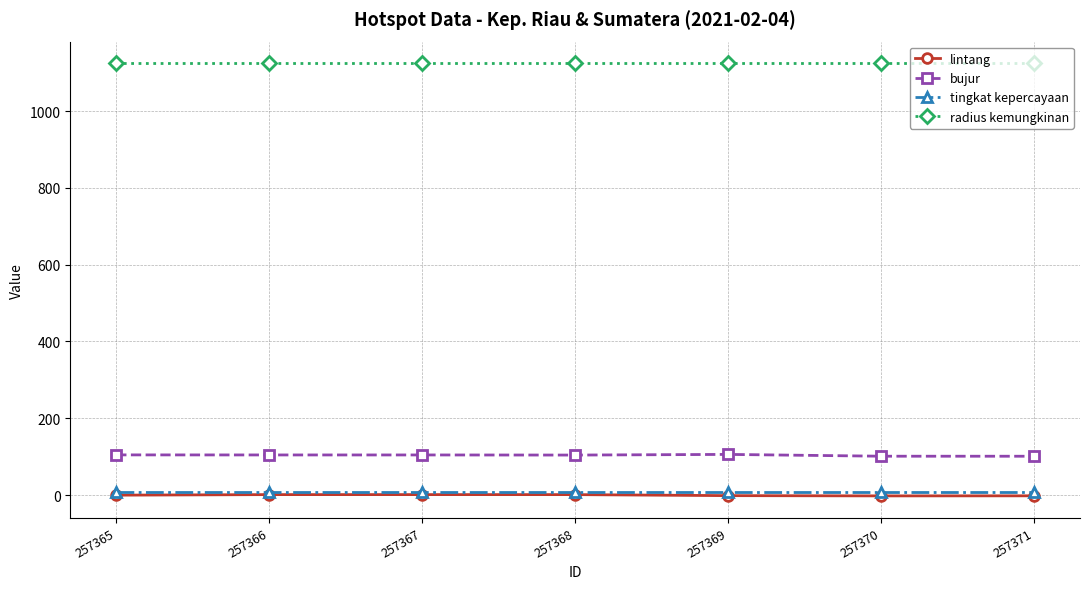

True or false: tingkat kepercayaan and bujur intersect in this chart.

False